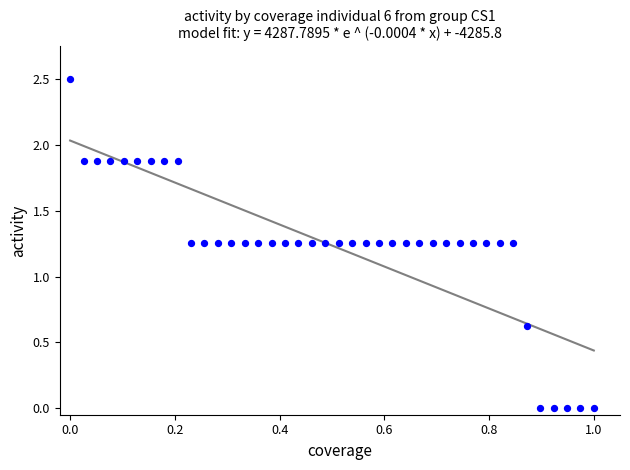

What is the range of Y values (max minus min)?

2.5